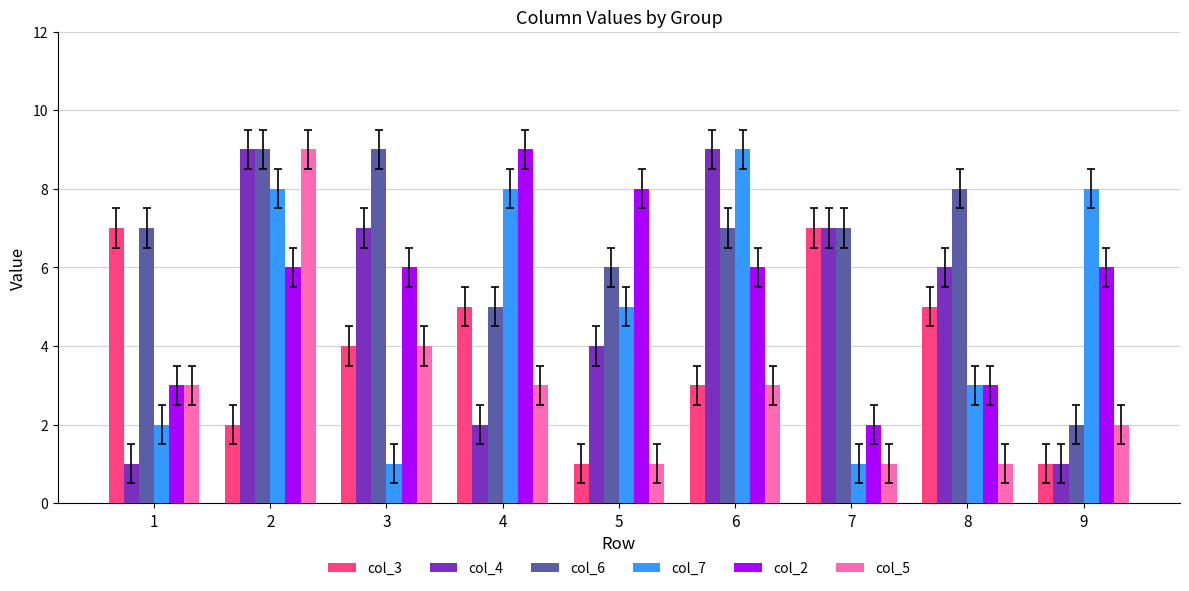

Which series changed the most between 4 and 8?

col_2